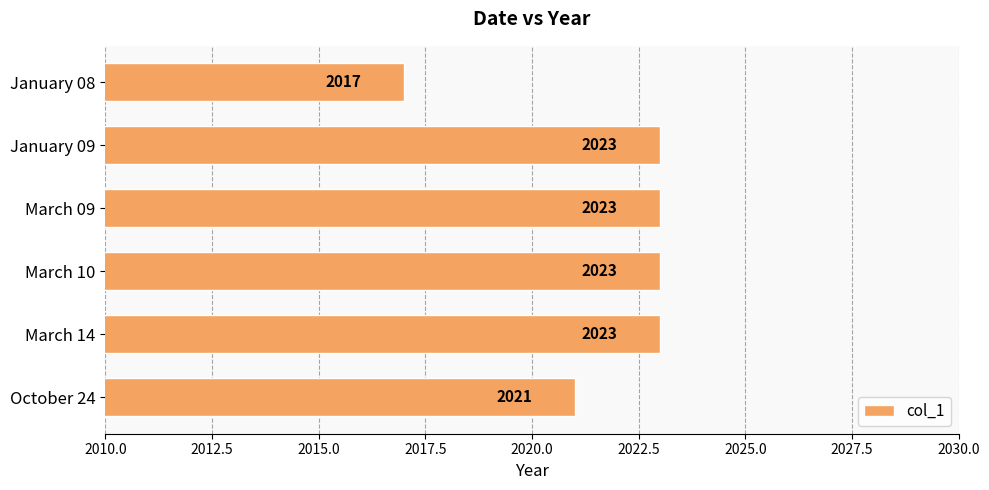

What is the maximum value shown in the chart?

2023